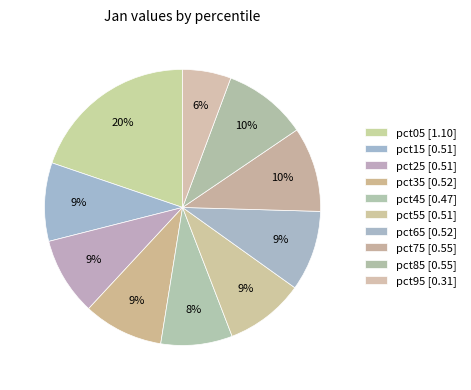

What percentage is NOT represented by pct45?

91.6%